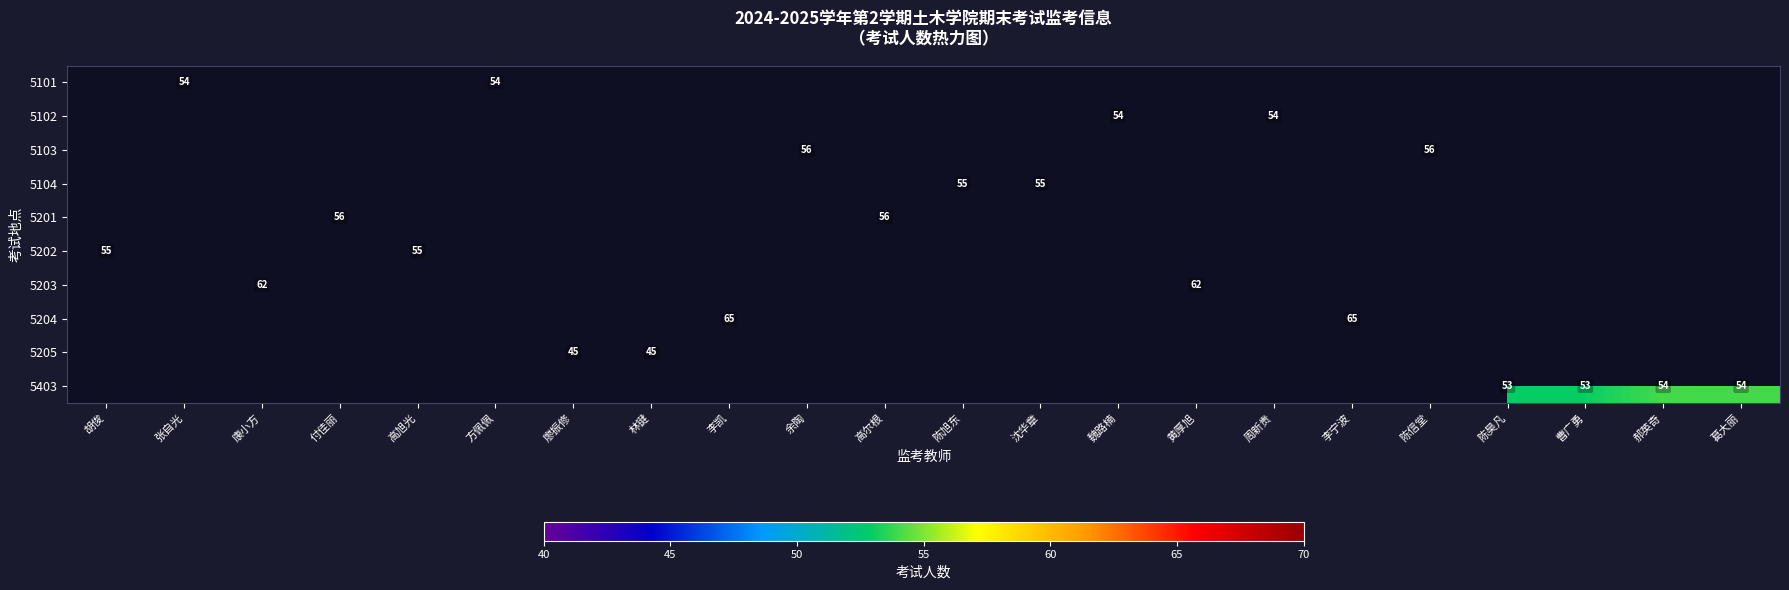

Count the number of data series in this chart.

10